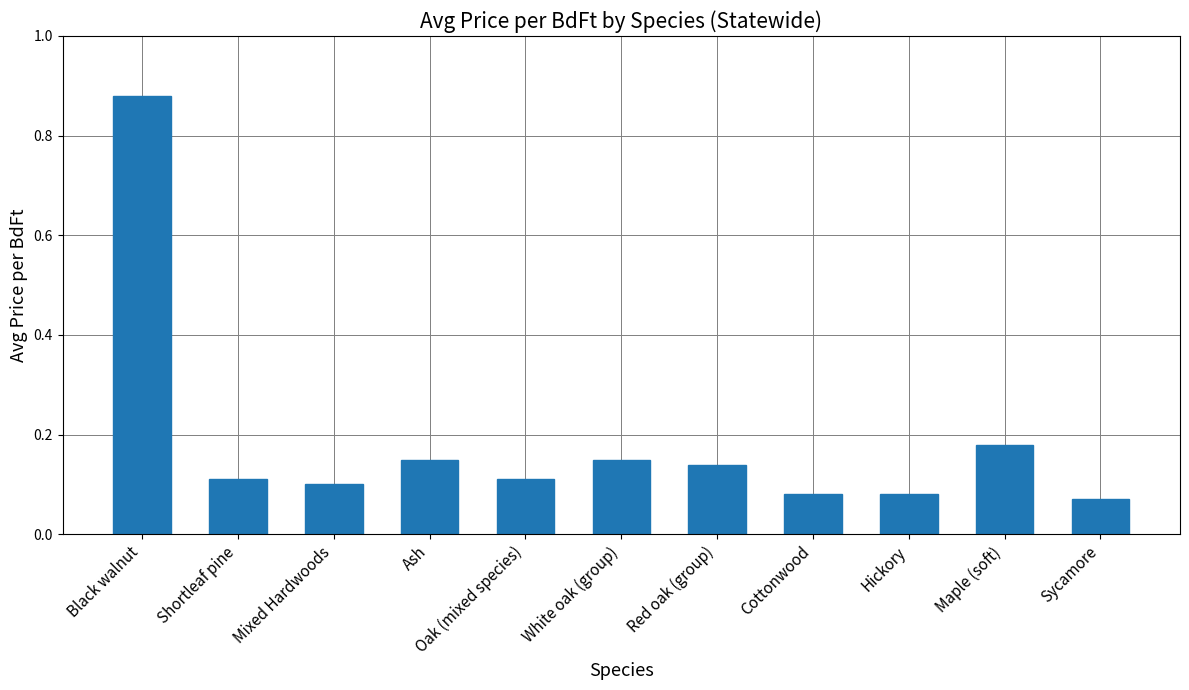

What is the change in value from Black walnut to Shortleaf pine?

-0.8